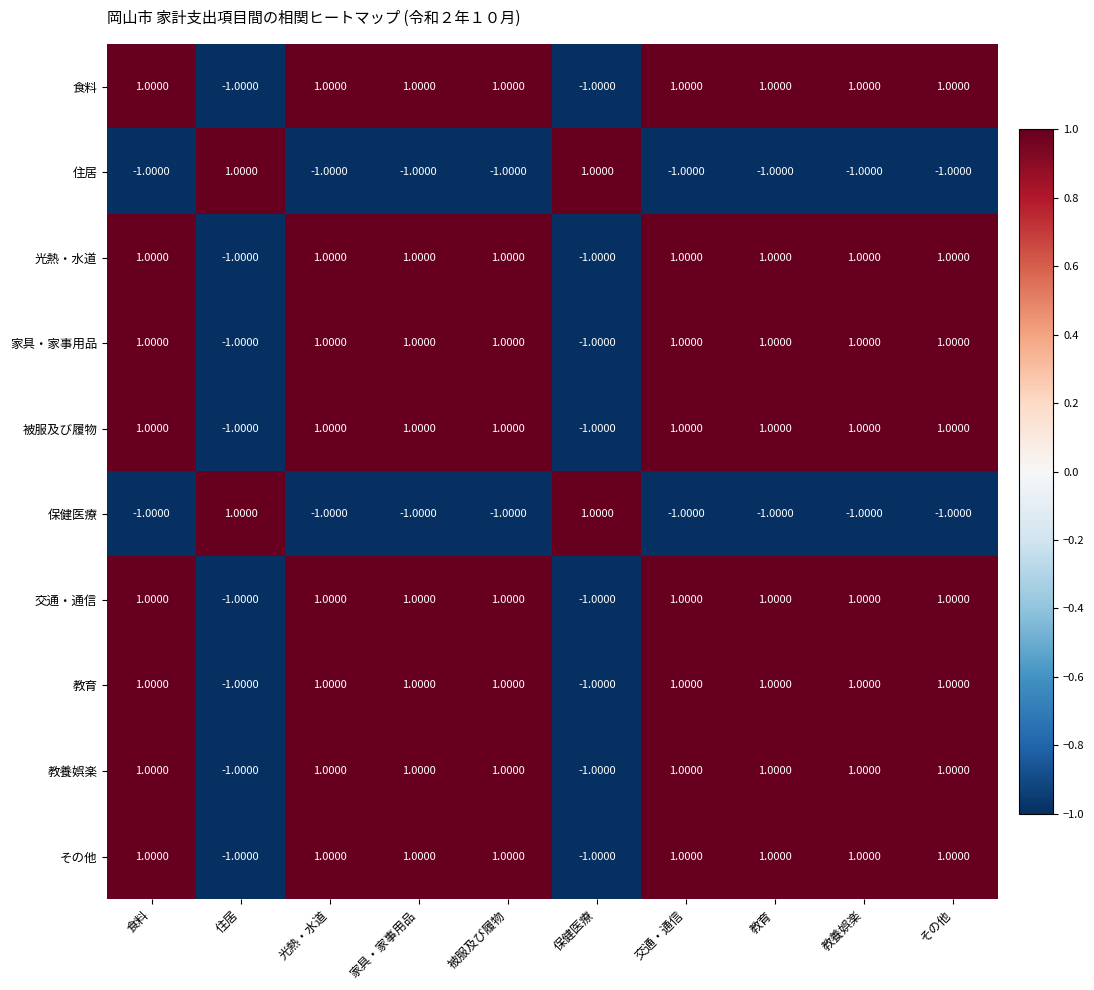

Is the value of 保健医療 at 食料 greater than the value of 交通・通信 at 食料?

No